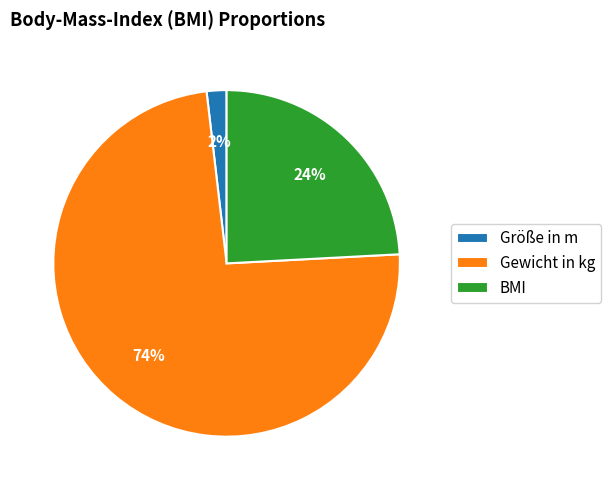

How many segments does this pie chart have?

3